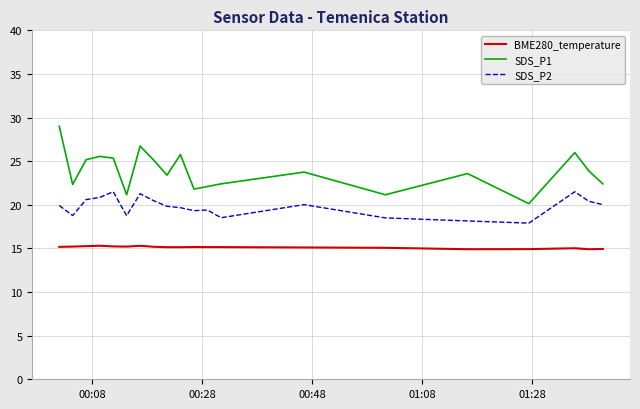

List the series in order of their overall mean, highest first.

SDS_P1, SDS_P2, BME280_temperature